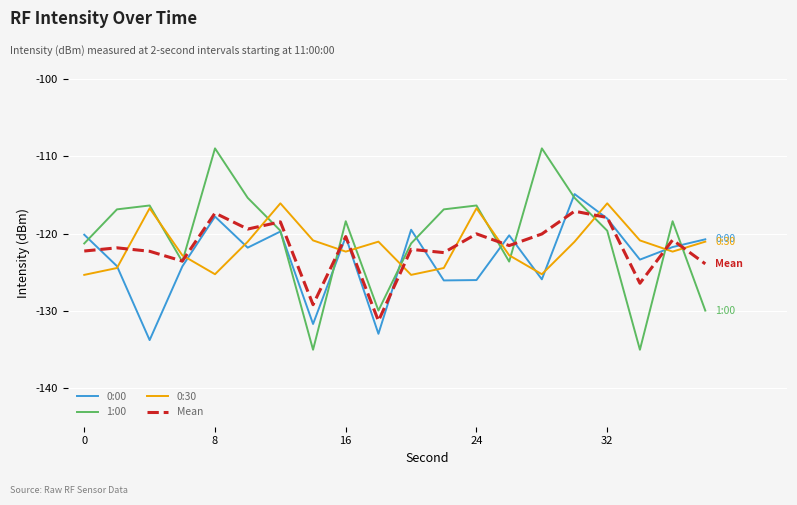

Which series ends up on top after the final intersection of 0:30 and Mean?

0:30